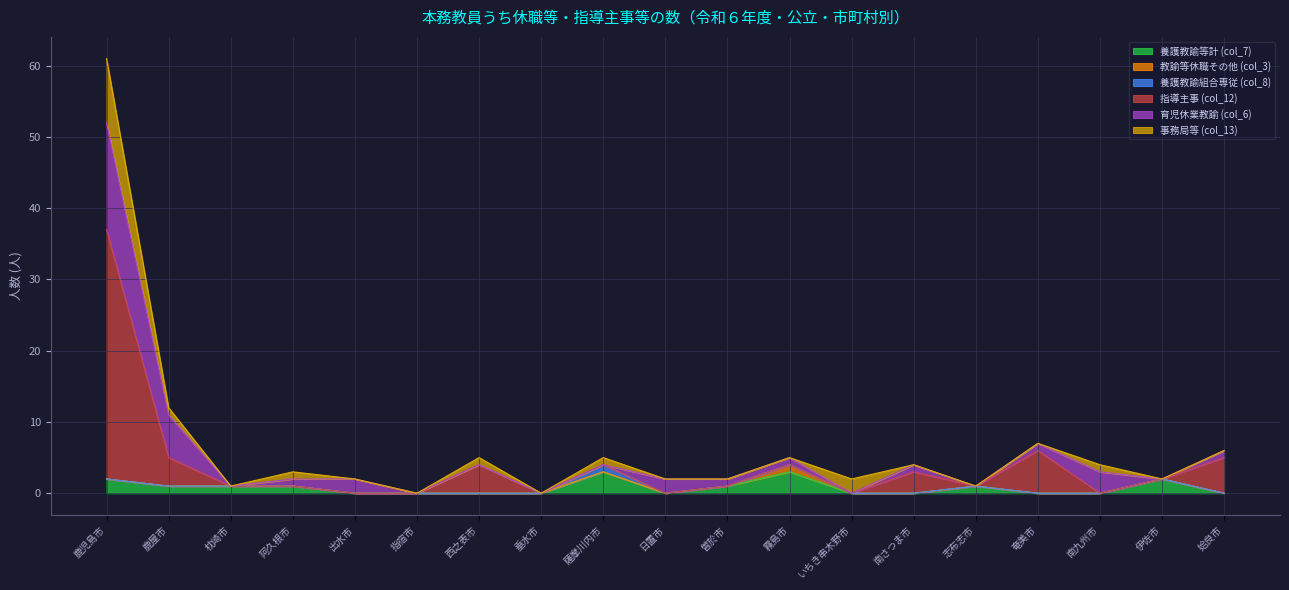

Which category has the lowest value across all series?

出水市